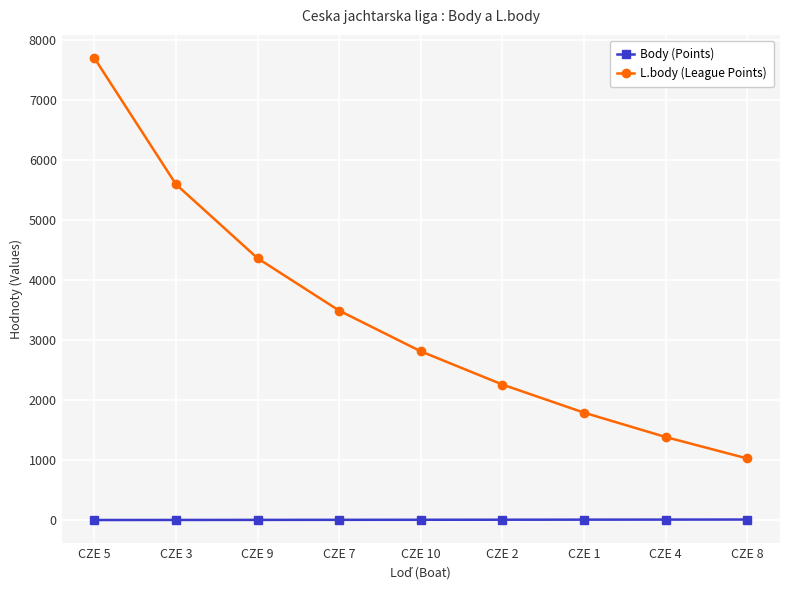

How many lines are shown in the chart?

2